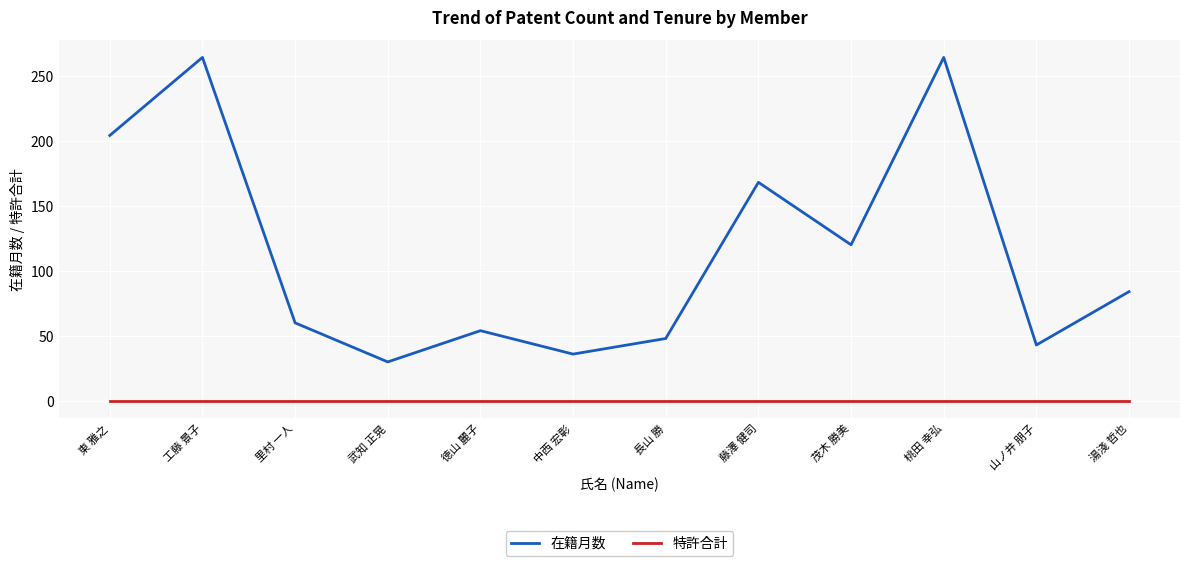

Is this an area chart (filled region under the line)?

No